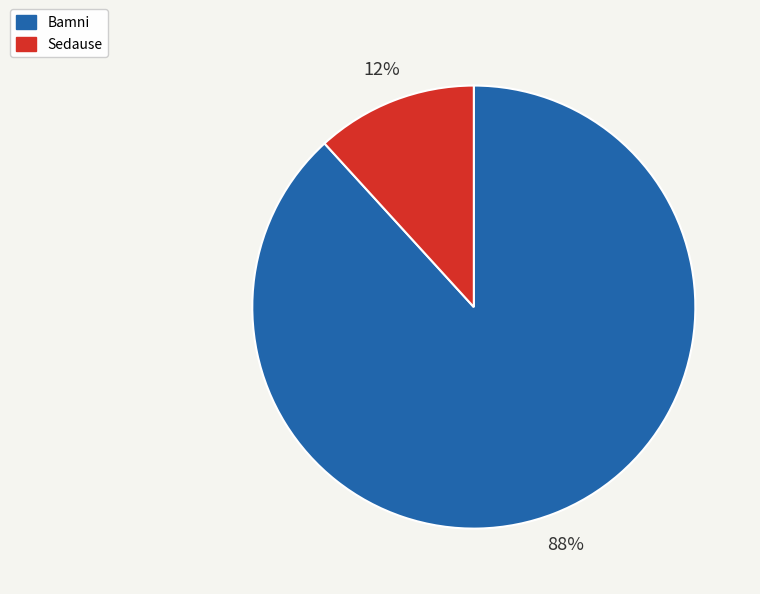

True or false: Bamni accounts for 88% of the total.

True